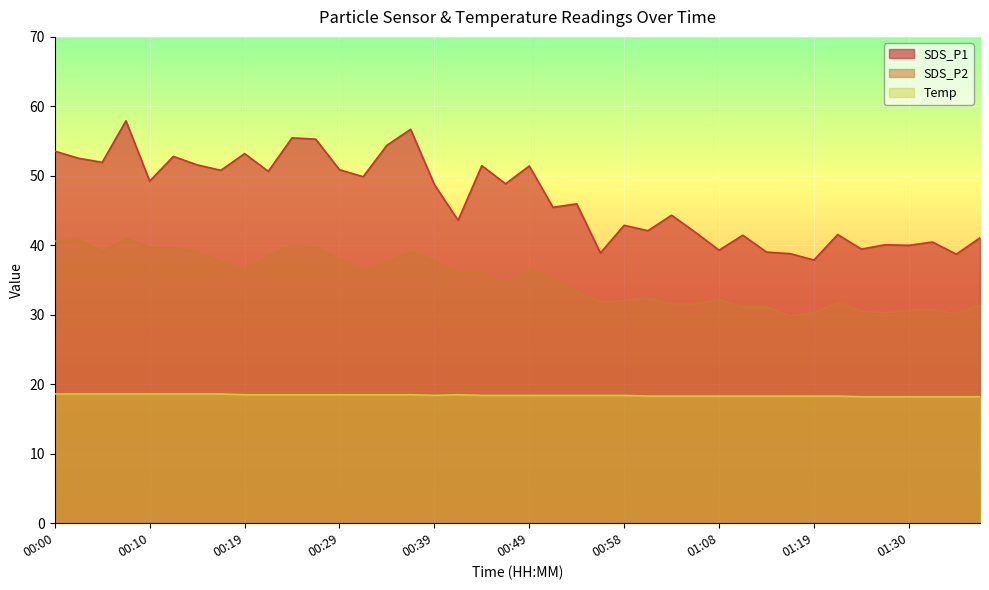

What is the sum of all SDS_P2 values?

1402.1